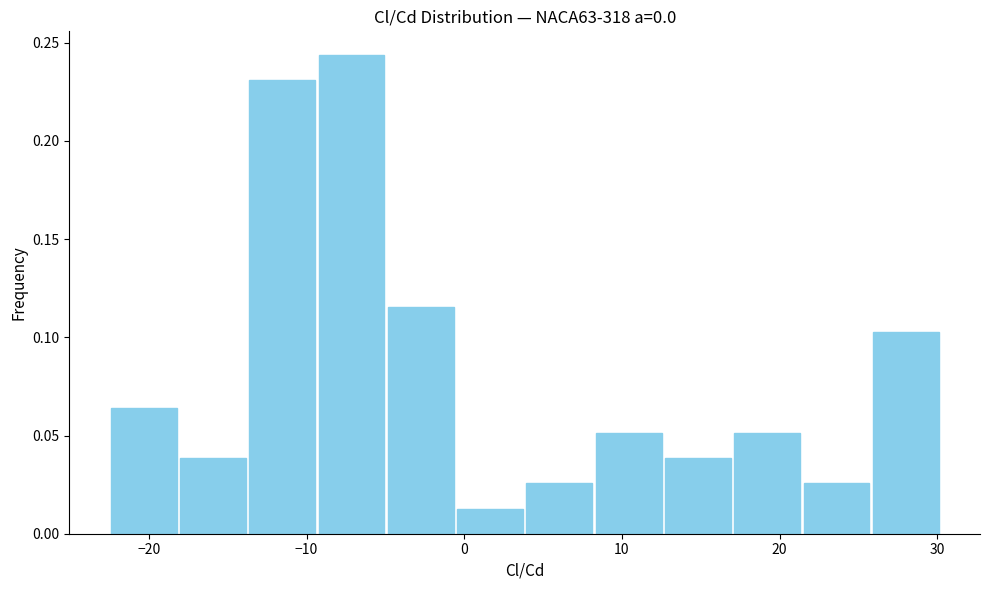

How tall is the bar that spans -1 to 4 on the x-axis? Neither the bar edges nor the heights are printed on the chart, so give them approximately, as read against the axes.

0.015